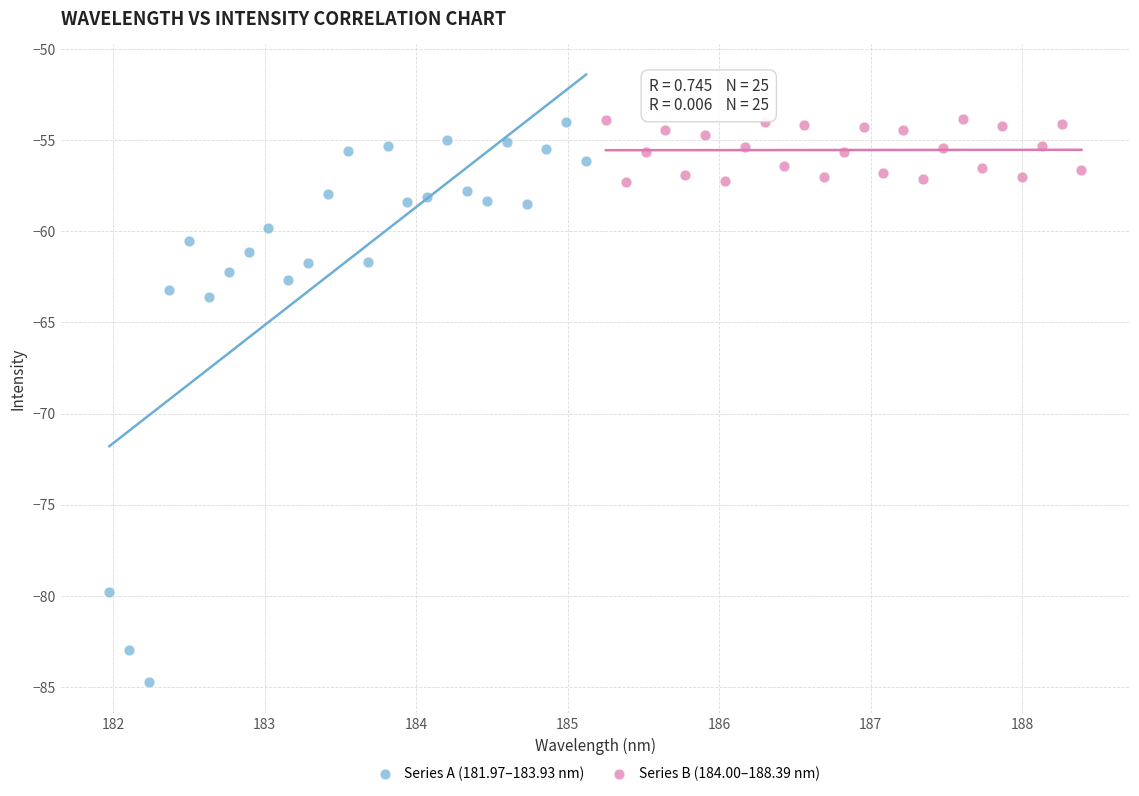

Which series has the widest spread of Y values?

Series A (181.97–183.93 nm)